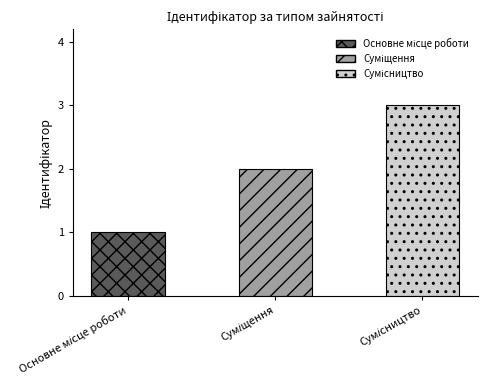

What is the change in value from Основне місце роботи to Сумісництво?

+2